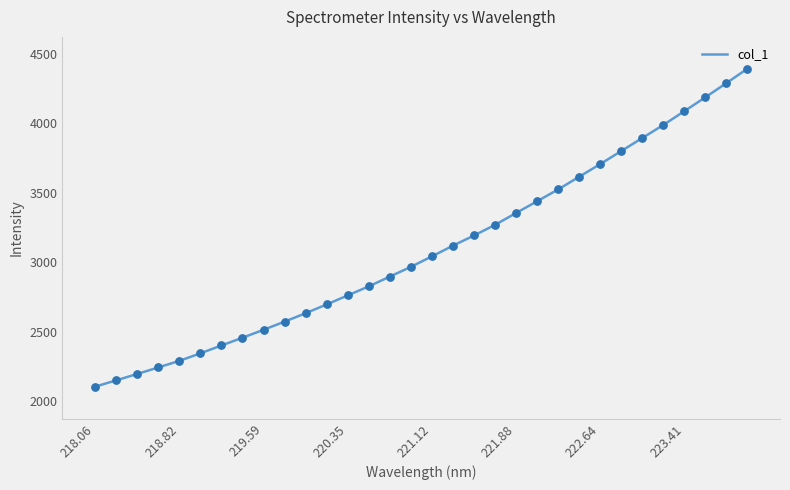

What is the greatest value displayed?

4393.2